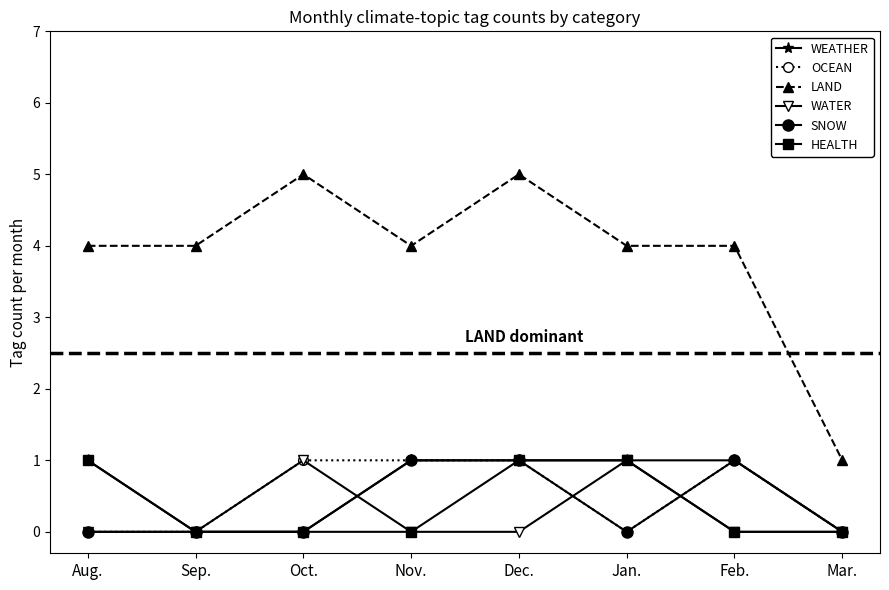

How many lines are shown in the chart?

6